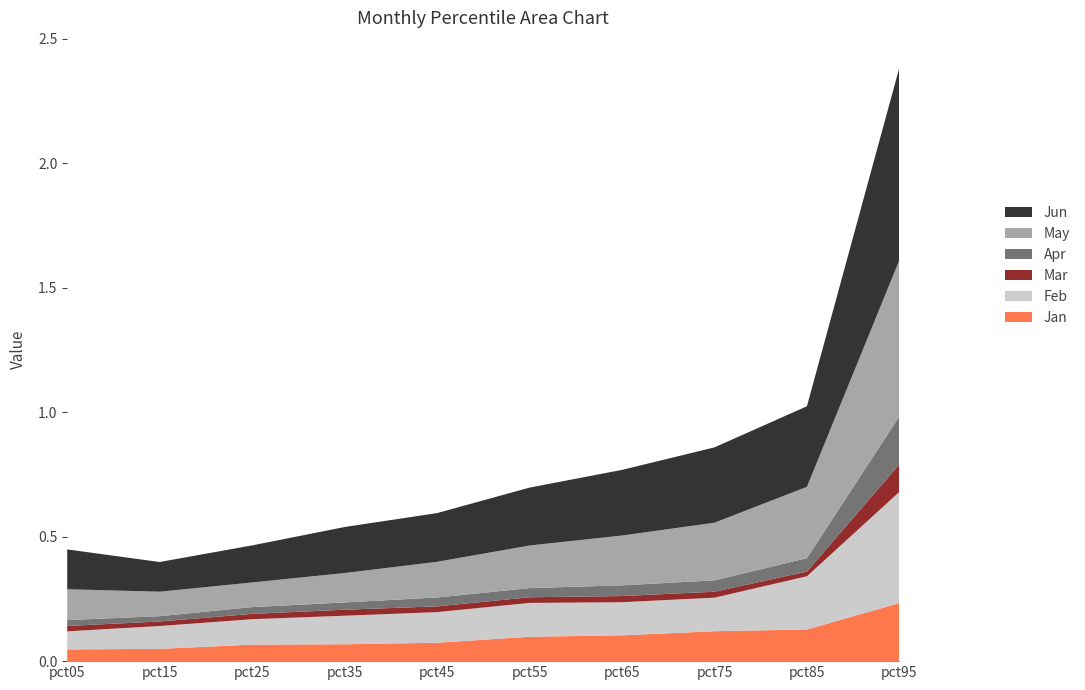

Reading left to right, what are all the values shown in this chart?

Jan: pct05=0.0	pct15=0.0	pct25=0.1	pct35=0.1	pct45=0.1	pct55=0.1	pct65=0.1	pct75=0.1	pct85=0.1	pct95=0.2
Feb: pct05=0.1	pct15=0.1	pct25=0.1	pct35=0.1	pct45=0.1	pct55=0.1	pct65=0.1	pct75=0.1	pct85=0.2	pct95=0.4
Mar: pct05=0.0	pct15=0.0	pct25=0.0	pct35=0.0	pct45=0.0	pct55=0.0	pct65=0.0	pct75=0.0	pct85=0.0	pct95=0.1
Apr: pct05=0.0	pct15=0.0	pct25=0.0	pct35=0.0	pct45=0.0	pct55=0.0	pct65=0.0	pct75=0.0	pct85=0.1	pct95=0.2
May: pct05=0.1	pct15=0.1	pct25=0.1	pct35=0.1	pct45=0.1	pct55=0.2	pct65=0.2	pct75=0.2	pct85=0.3	pct95=0.6
Jun: pct05=0.2	pct15=0.1	pct25=0.1	pct35=0.2	pct45=0.2	pct55=0.2	pct65=0.3	pct75=0.3	pct85=0.3	pct95=0.8